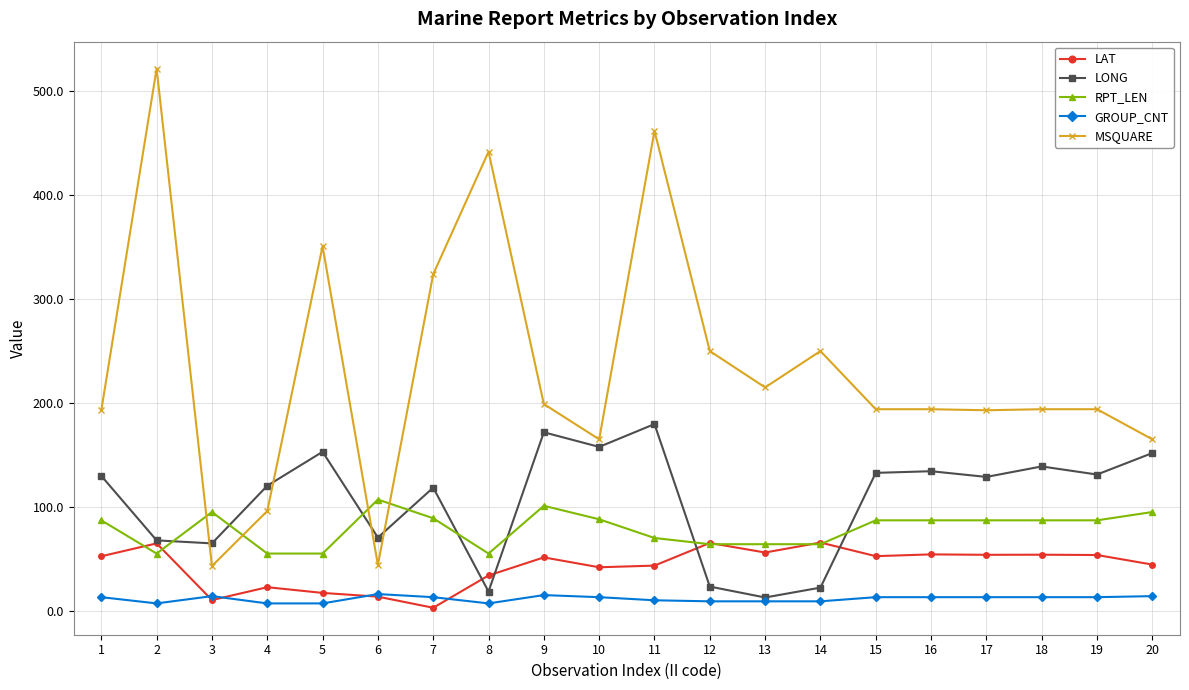

What is the minimum value shown in the chart?

2.8